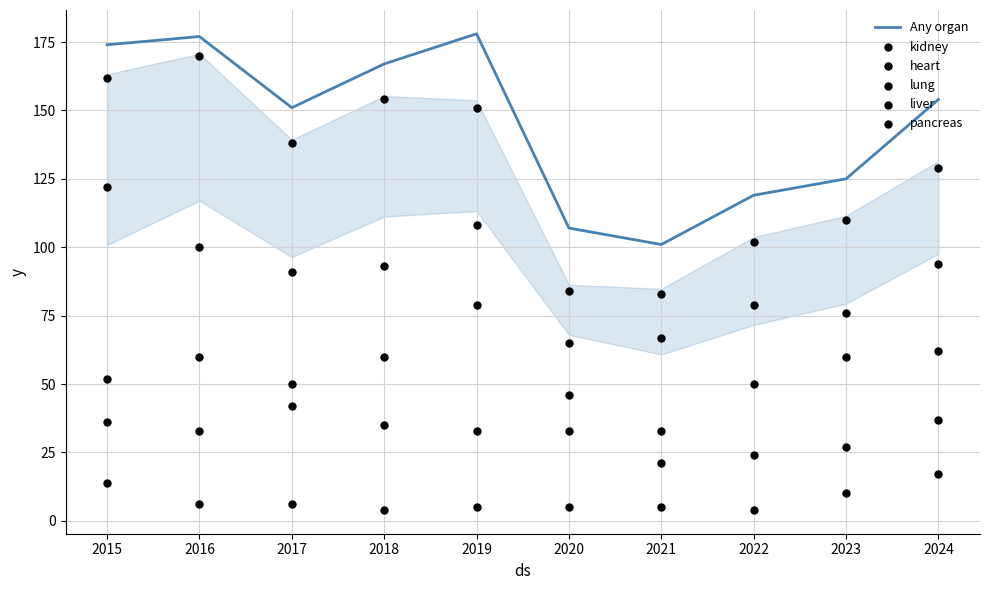

Which series has the largest Y range (max minus min)?

kidney